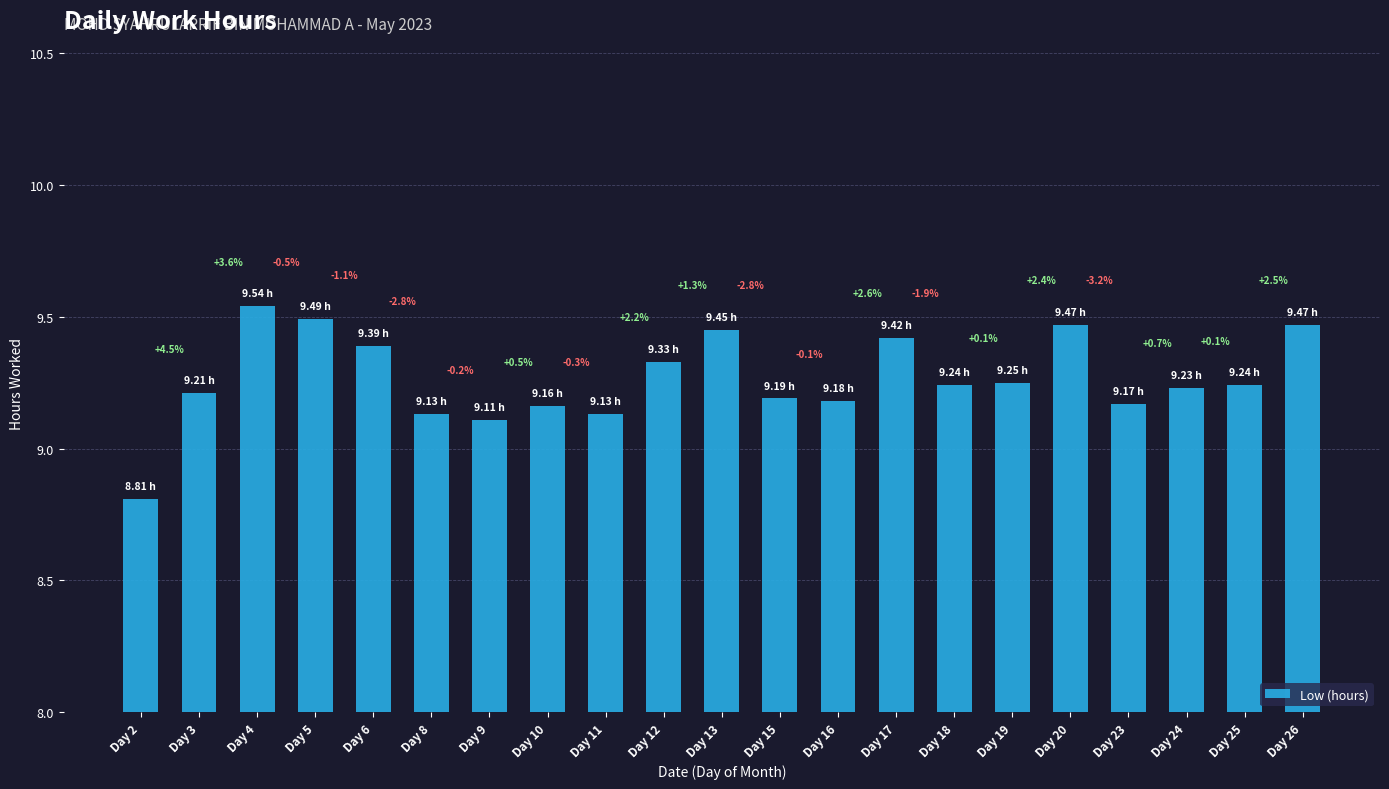

What is the sum of the values at Day 10 and Day 16?

18.3